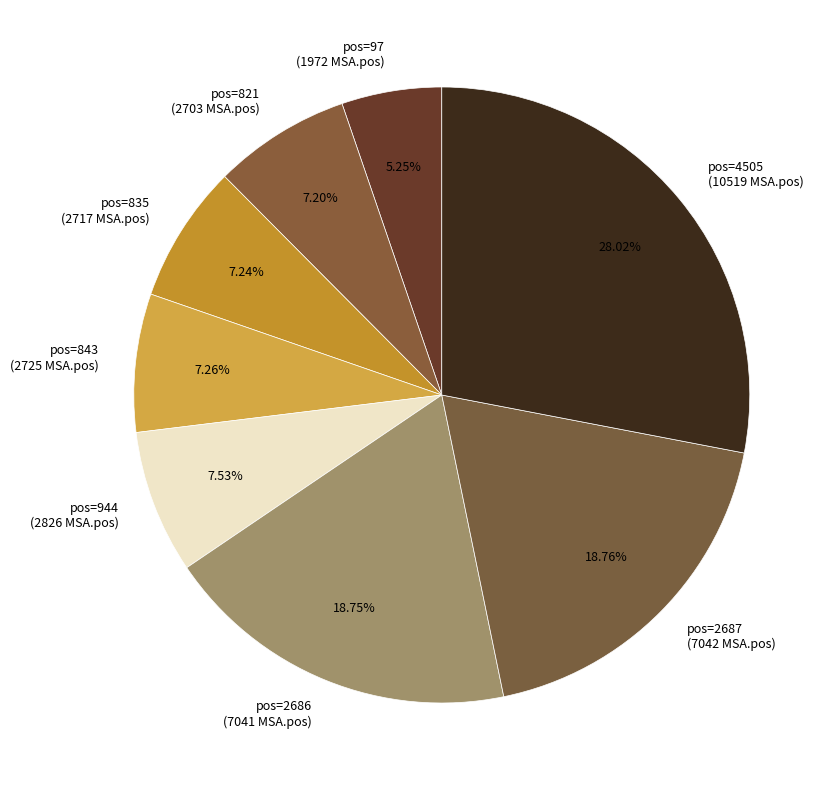

Is pos=835 (2717 MSA.pos) the majority of the pie?

No